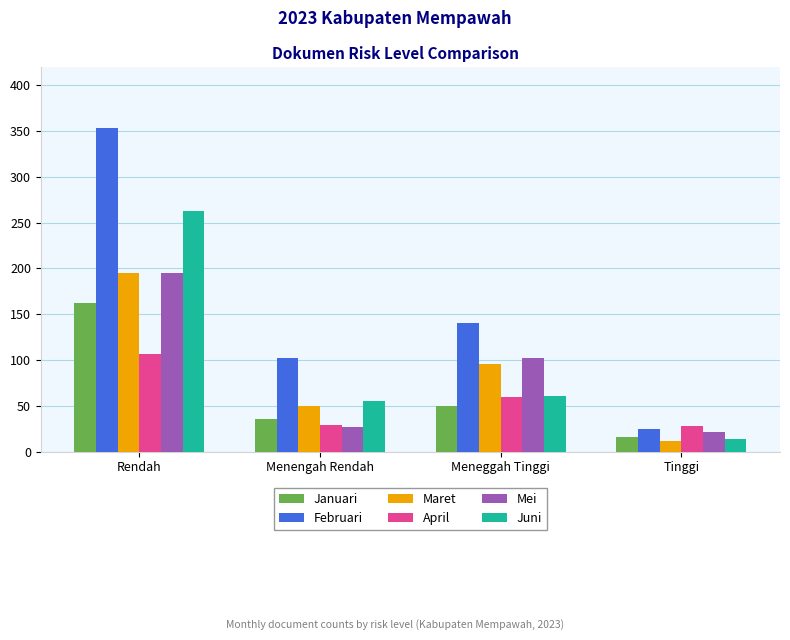

What is the maximum value shown in the chart?

353